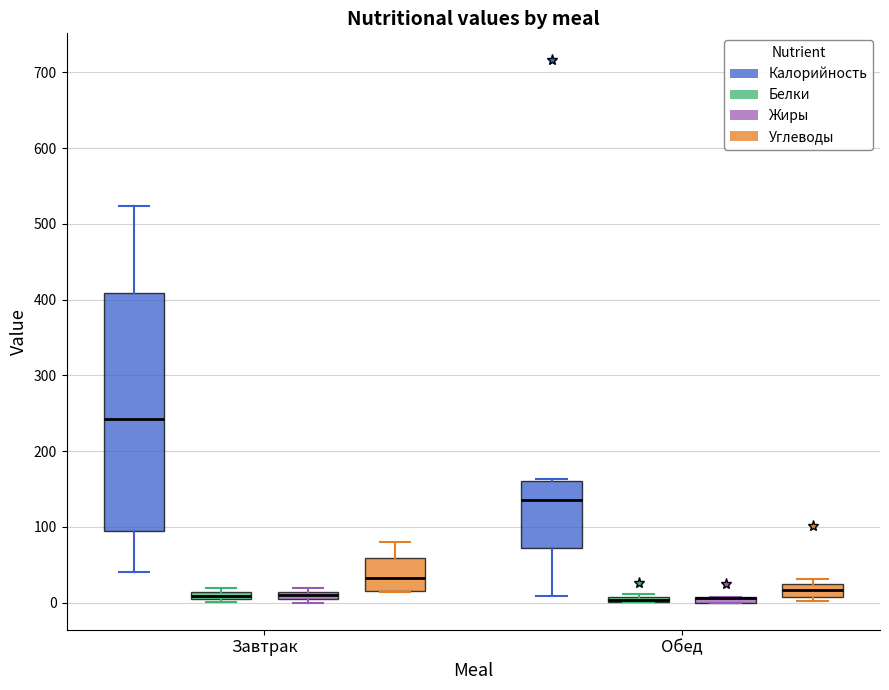

Where is the upper edge of the box for Завтрак (Калорийность) on the y-axis? The values are not printed on the chart, so give them approximately, as read against the axis.

410